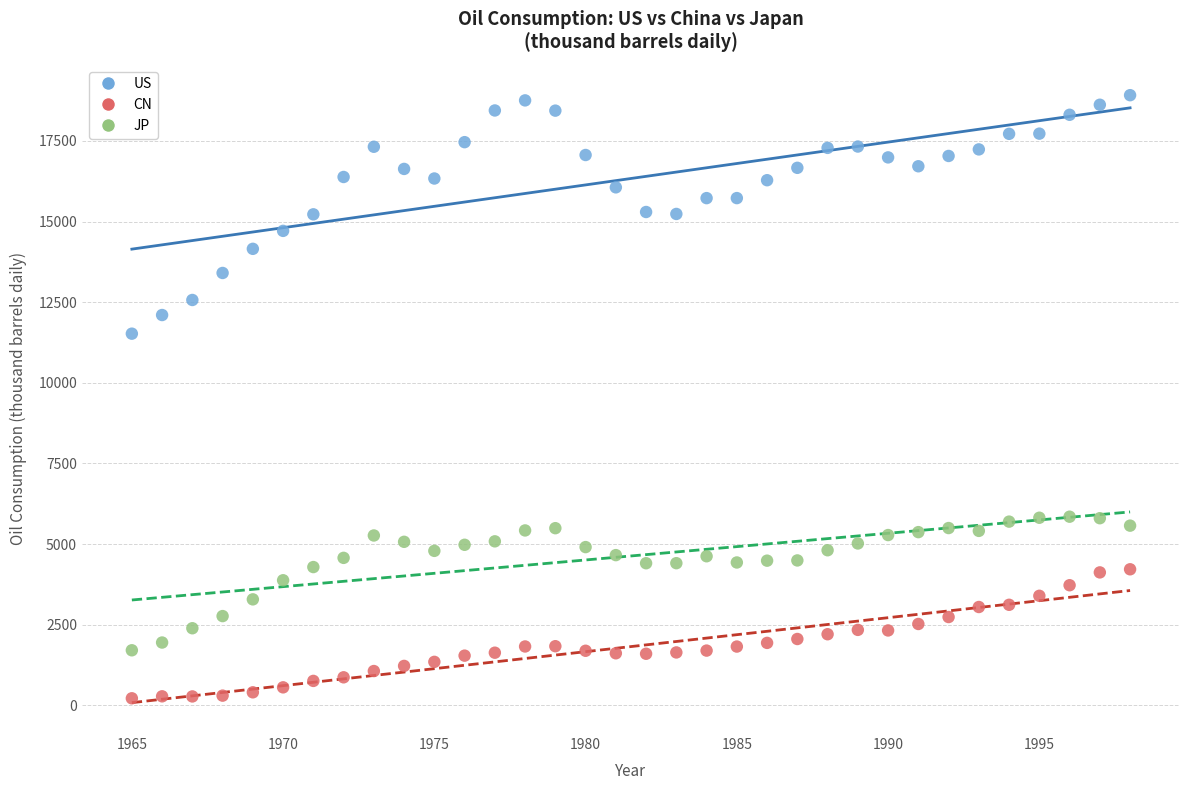

Which series contains the highest Y value?

US